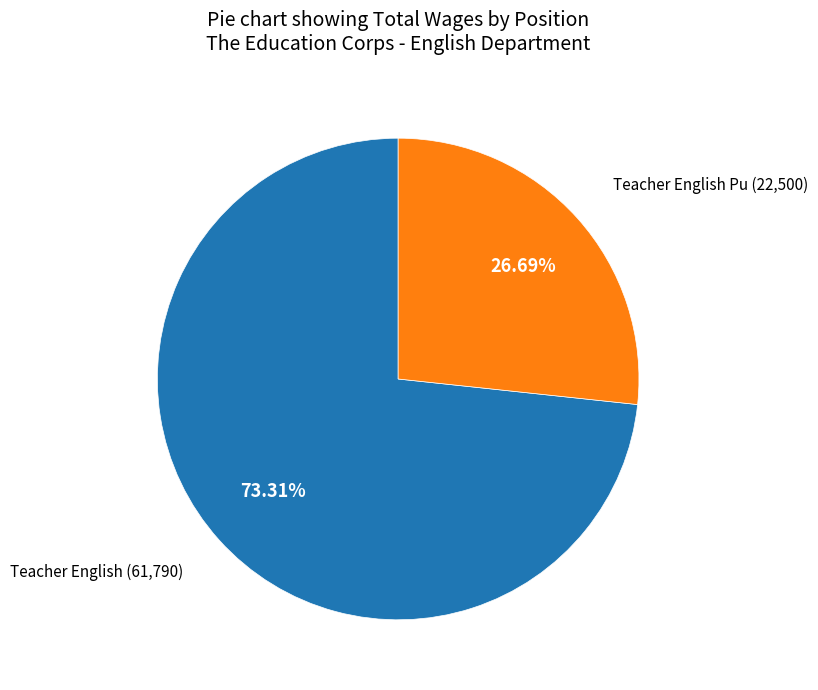

What is the largest slice in the pie chart?

Teacher English